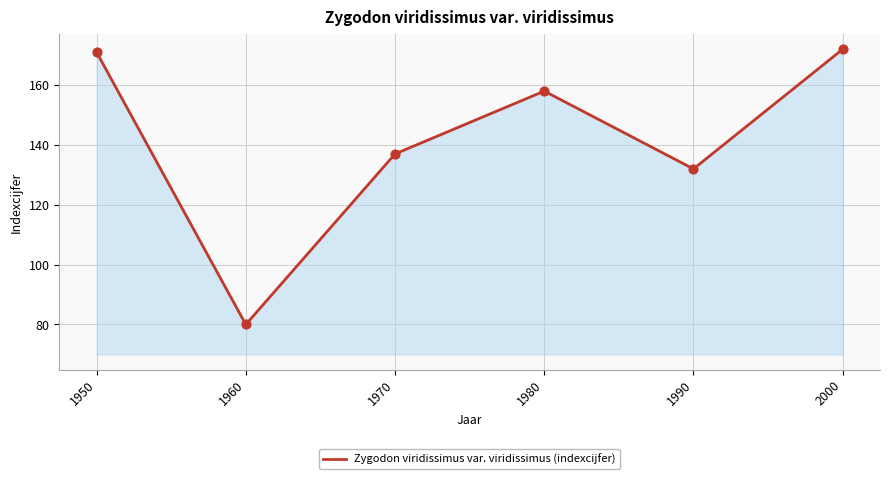

Between 1970 and 2000, which is larger?

2000